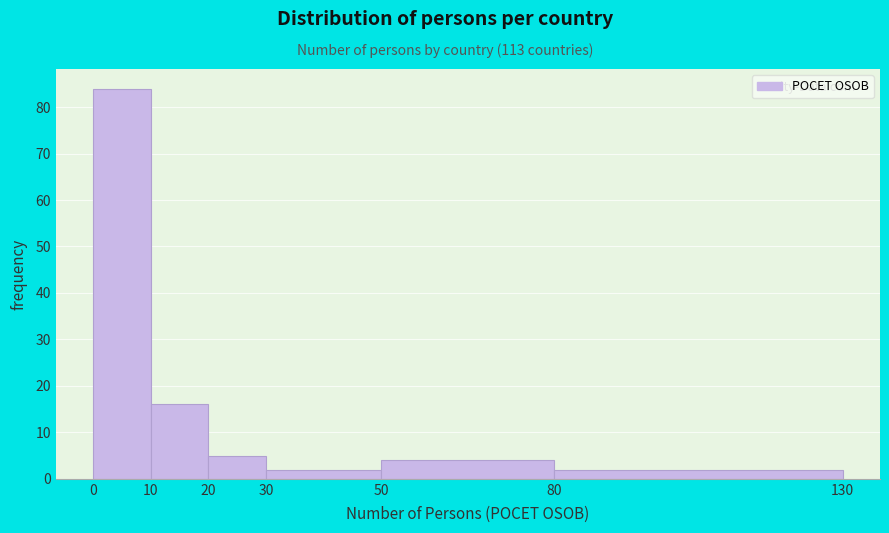

Reading left to right, list every bar in this chart as the range it spans on the x-axis followed by its height. The values are not printed on the chart, so give them approximately, as read against the axis.

0 to 10: 84
10 to 20: 16
20 to 30: 5
30 to 50: 2
50 to 80: 4
80 to 130: 2